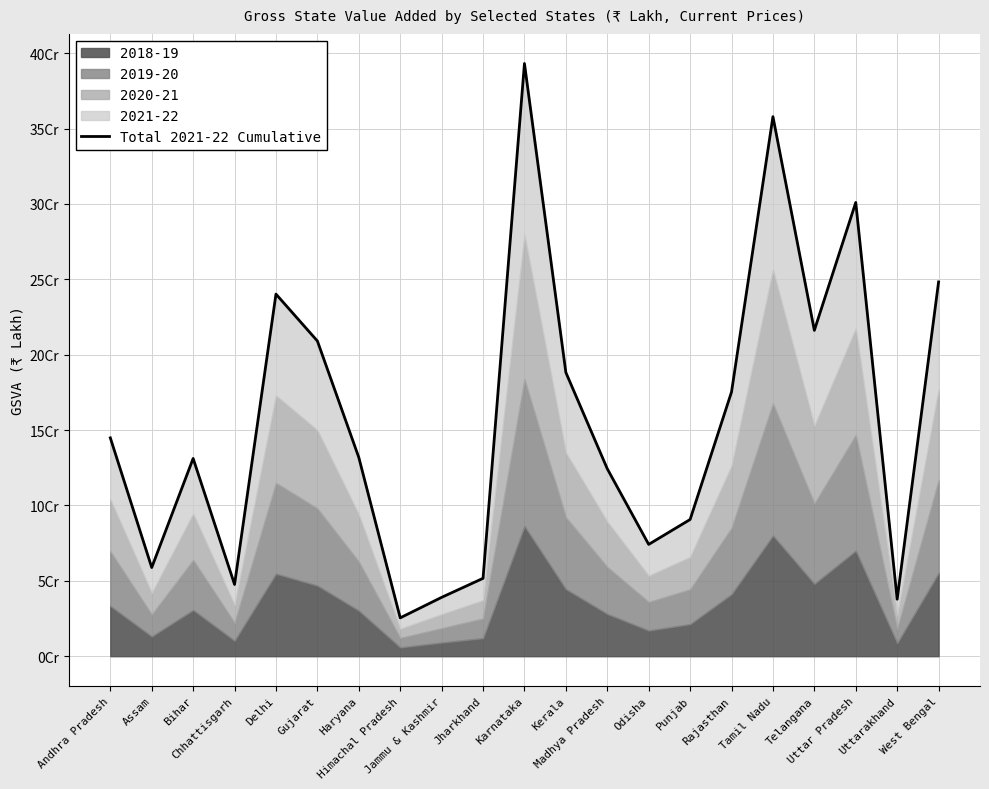

Read the value at Himachal Pradesh, to the nearest 100.

25436300